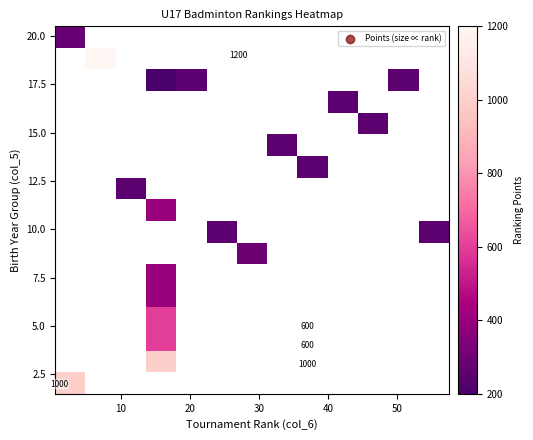

How many distinct data groups are displayed?

17